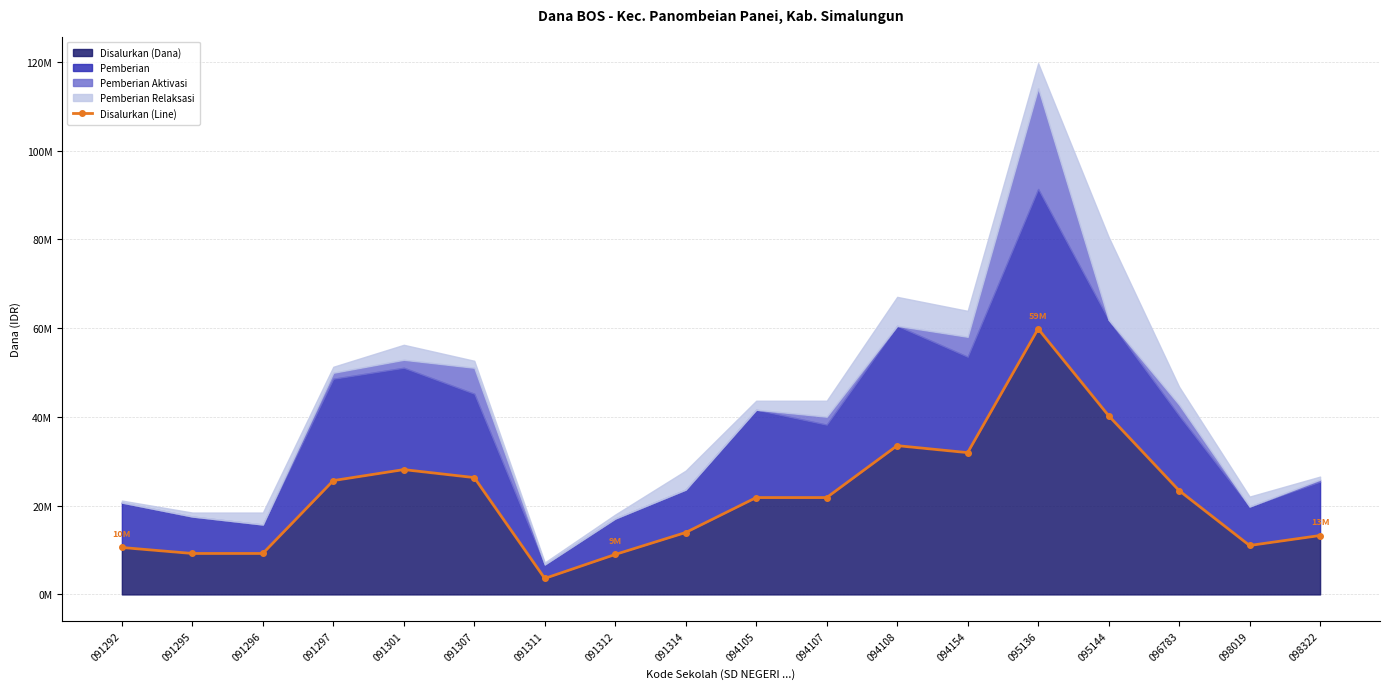

Reading left to right, what are all the values shown in this chart?

10575000	9225000	9225000	25650000	28125000	26325000	3600000	9000000	13950000	21825000	21825000	33525000	31950000	59850000	40275000	23400000	11025000	13275000